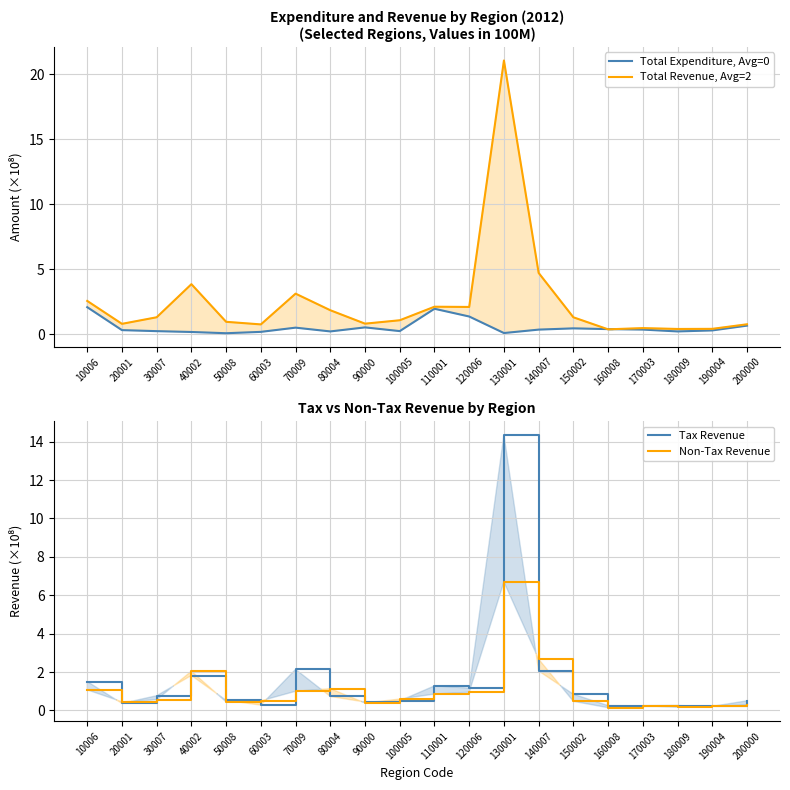

Rank the series at 100005 from lowest to highest value.

Total Expenditure, Avg=0, Tax Revenue, Non-Tax Revenue, Total Revenue, Avg=2